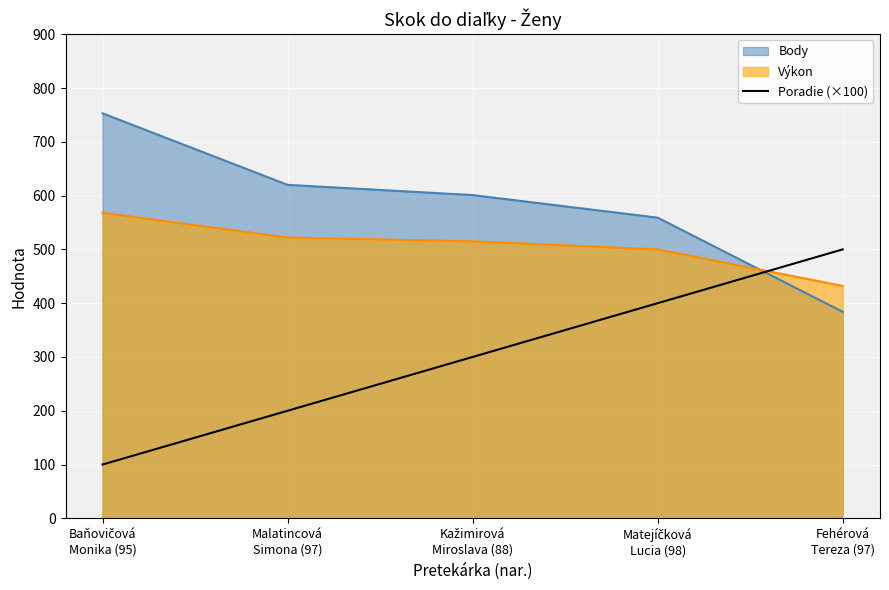

Where does the data first go above 300?

Matejíčková
Lucia (98)